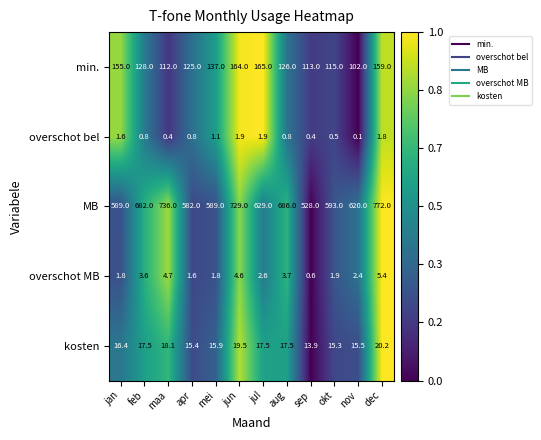

Rank the series at mei from lowest to highest value.

overschot bel, overschot MB, kosten, min., MB